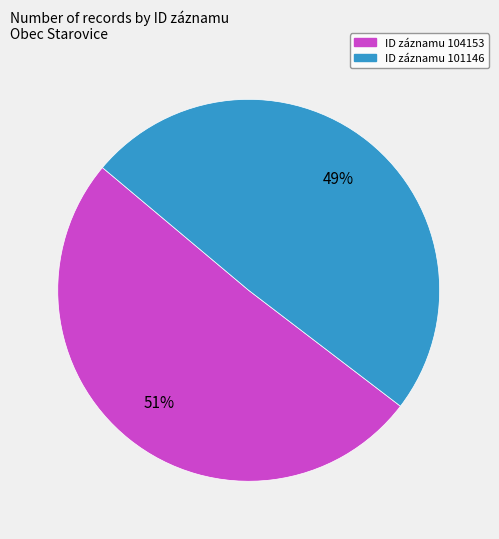

How many segments does this pie chart have?

2